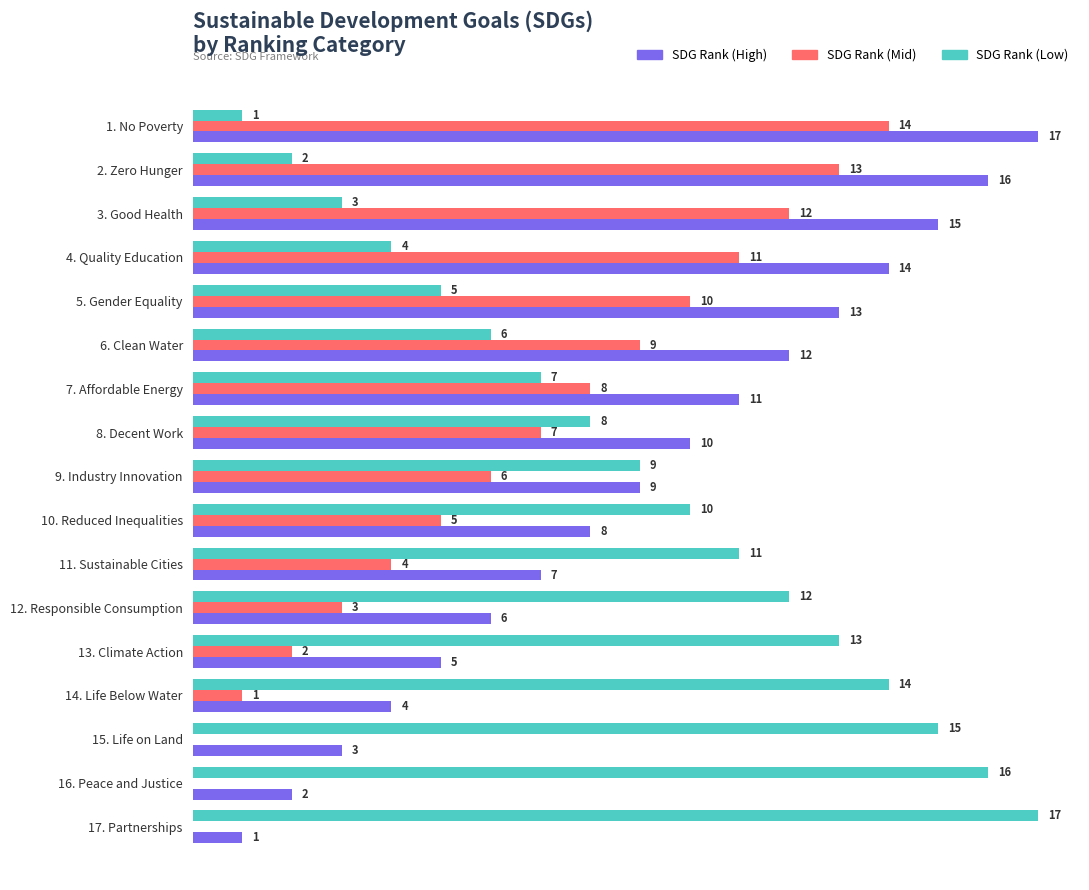

At which category is the sum across all series the highest?

1. No Poverty